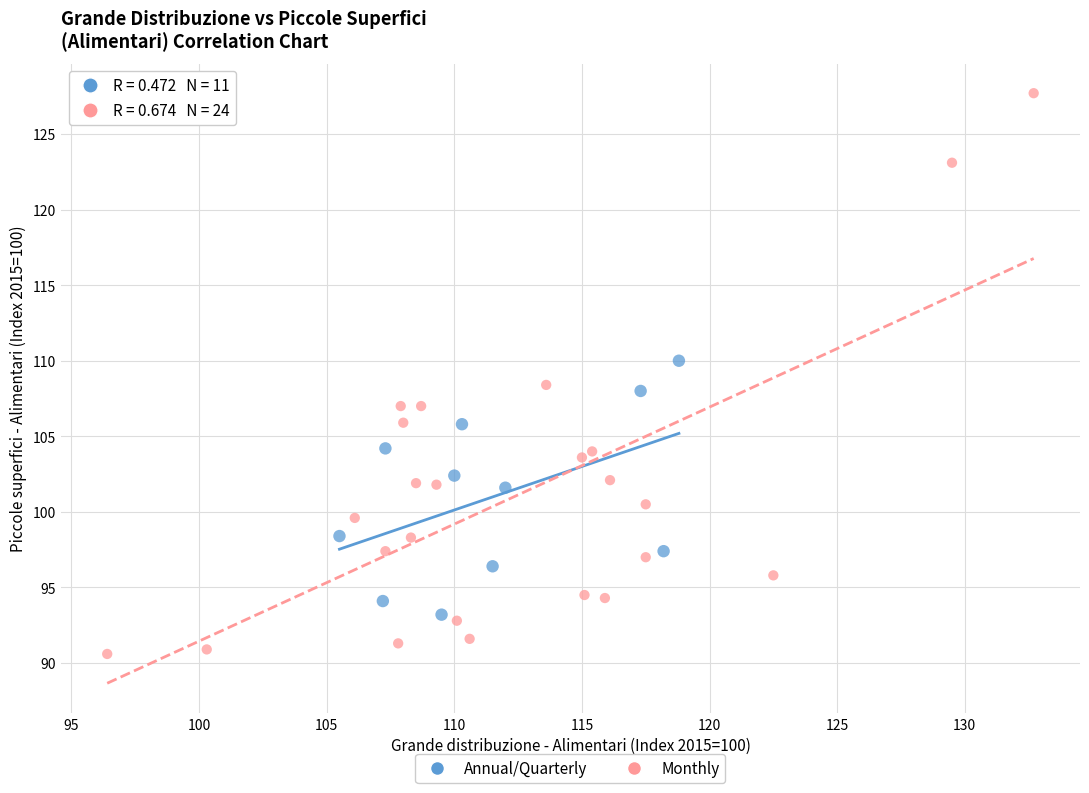

Which series reaches the minimum Y coordinate?

Monthly